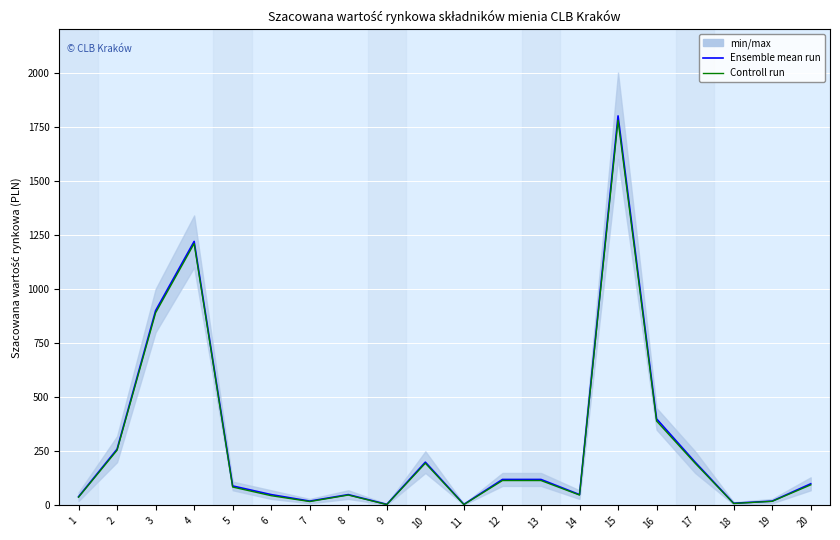

True or false: Controll run has more than 1 interior local peaks.

True